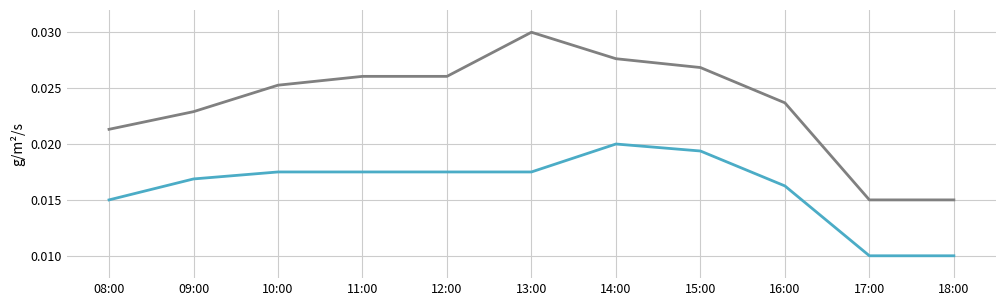

At which category does the chart reach its peak across all series?

13:00